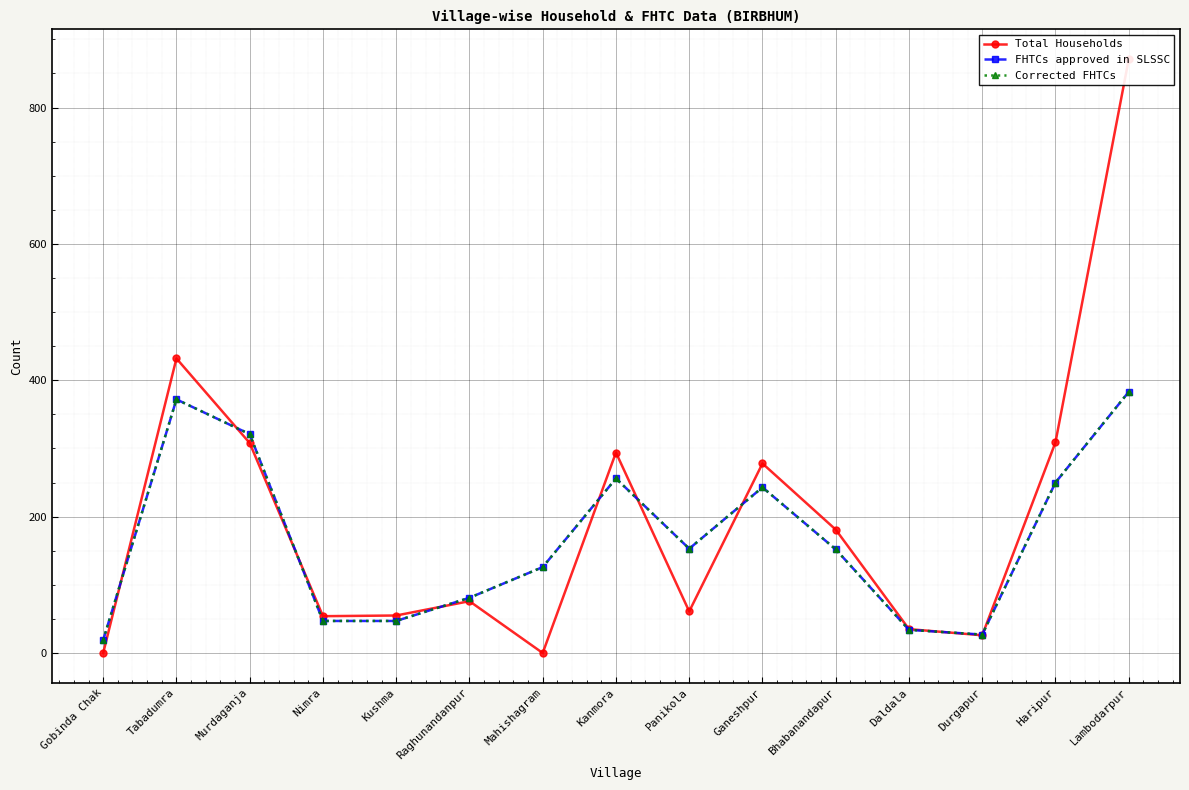

Between Panikola and Bhabanandapur, which series saw the biggest shift?

Total Households